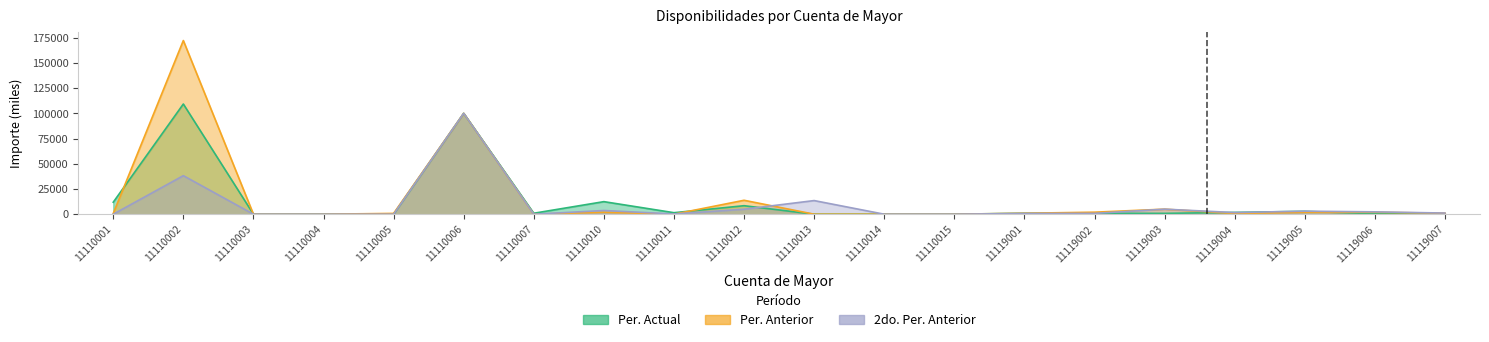

What is the average value of the 2do. Per. Anterior series?

8760.3